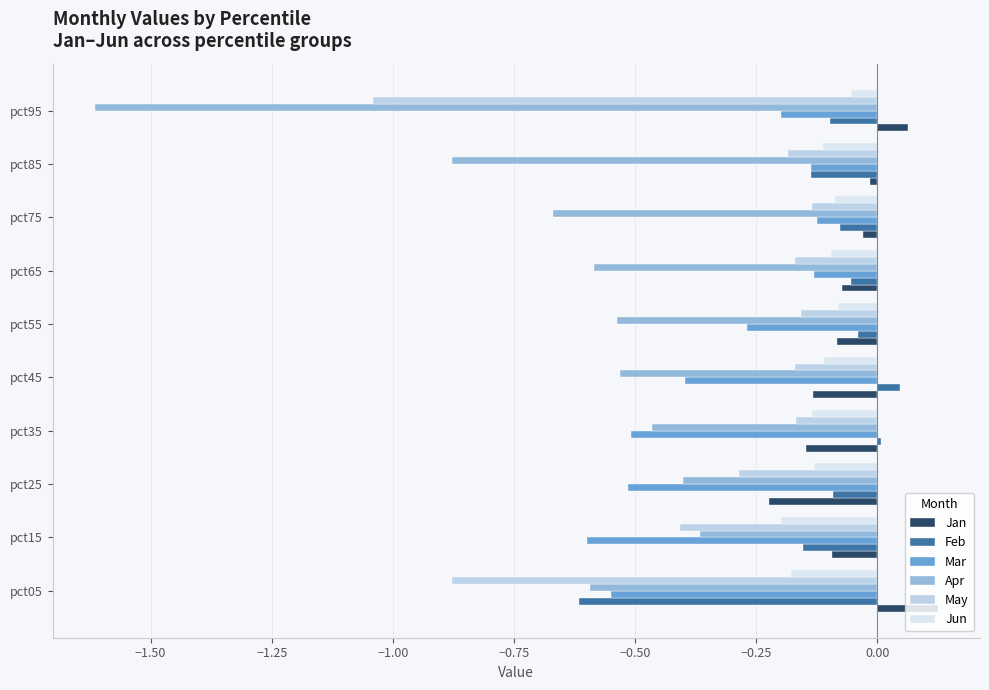

The value of May at pct55 is -0.0. True or false?

False